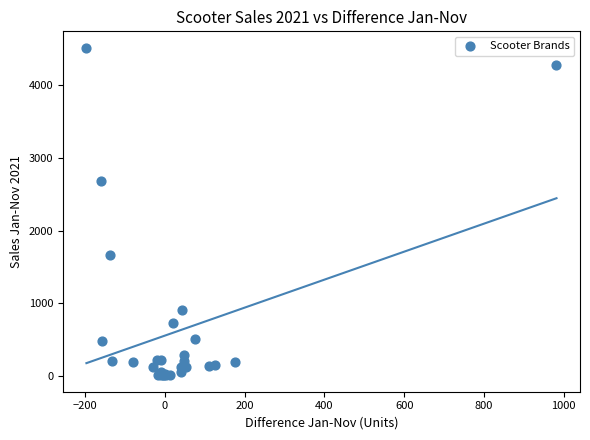

What Y value in the scatter plot is closest to 2263?

2688